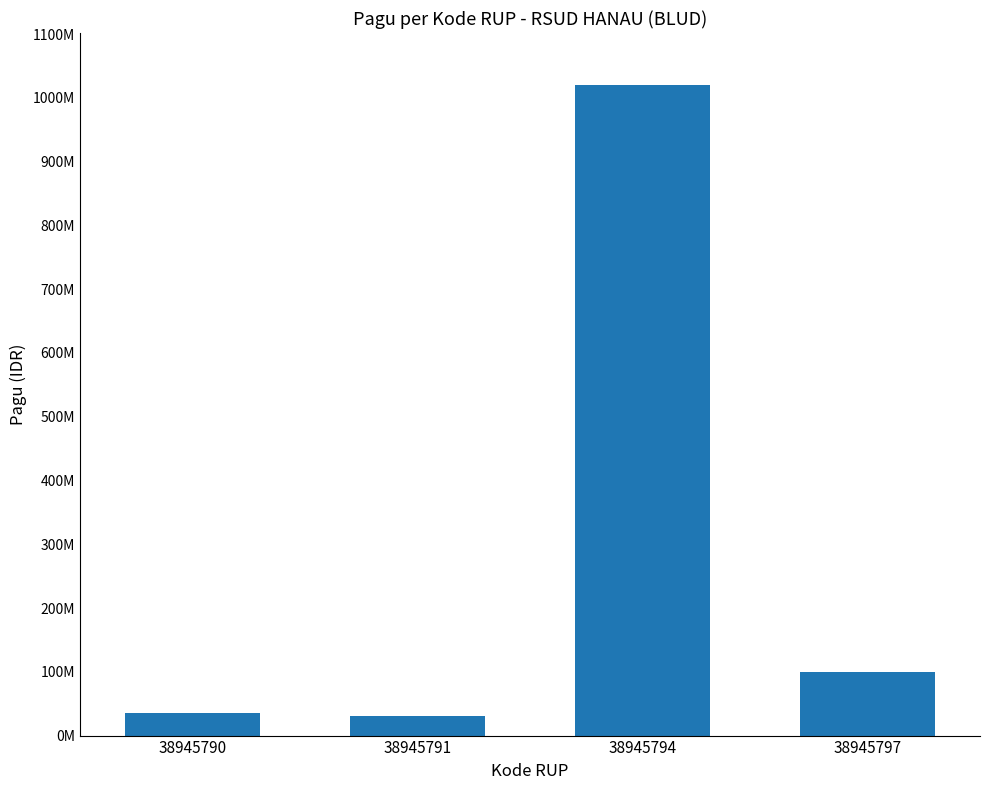

Which has a higher value, 38945790 or 38945794?

38945794